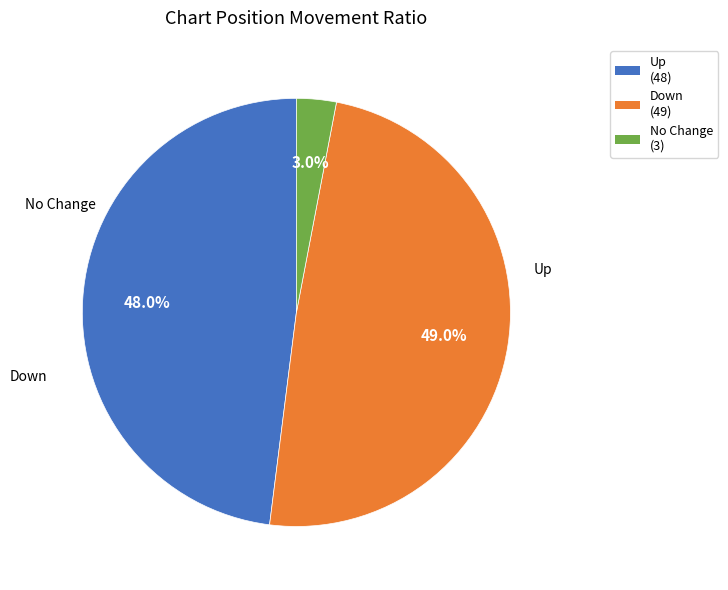

Does any single category account for the majority?

No